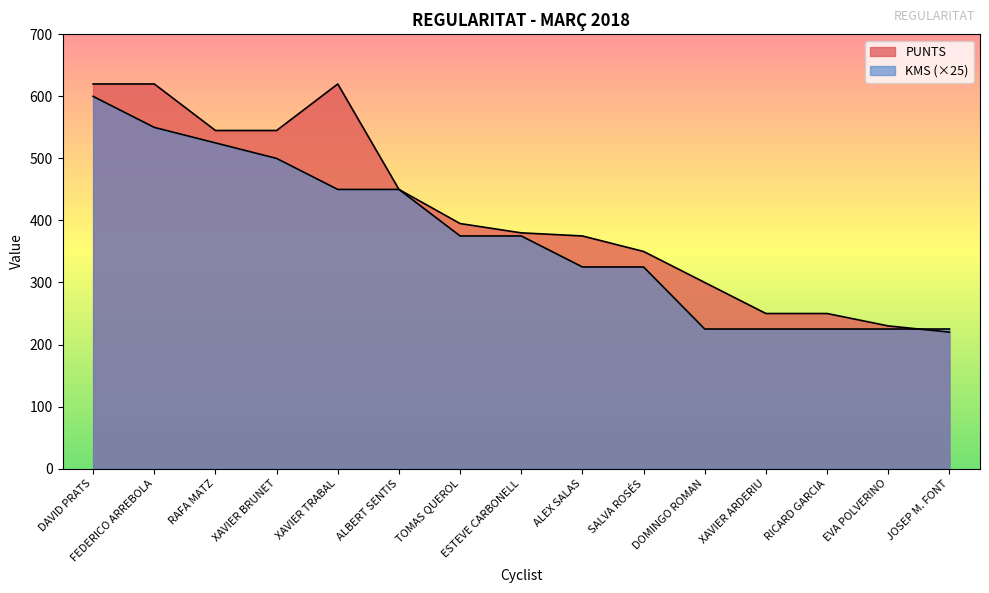

Rank the categories by PUNTS value from lowest to highest.

JOSEP M. FONT, EVA POLVERINO, XAVIER ARDERIU, RICARD GARCIA, DOMINGO ROMAN, SALVA ROSÉS, ALEX SALAS, ESTEVE CARBONELL, TOMAS QUEROL, ALBERT SENTIS, RAFA MATZ, XAVIER BRUNET, DAVID PRATS, FEDERICO ARREBOLA, XAVIER TRABAL